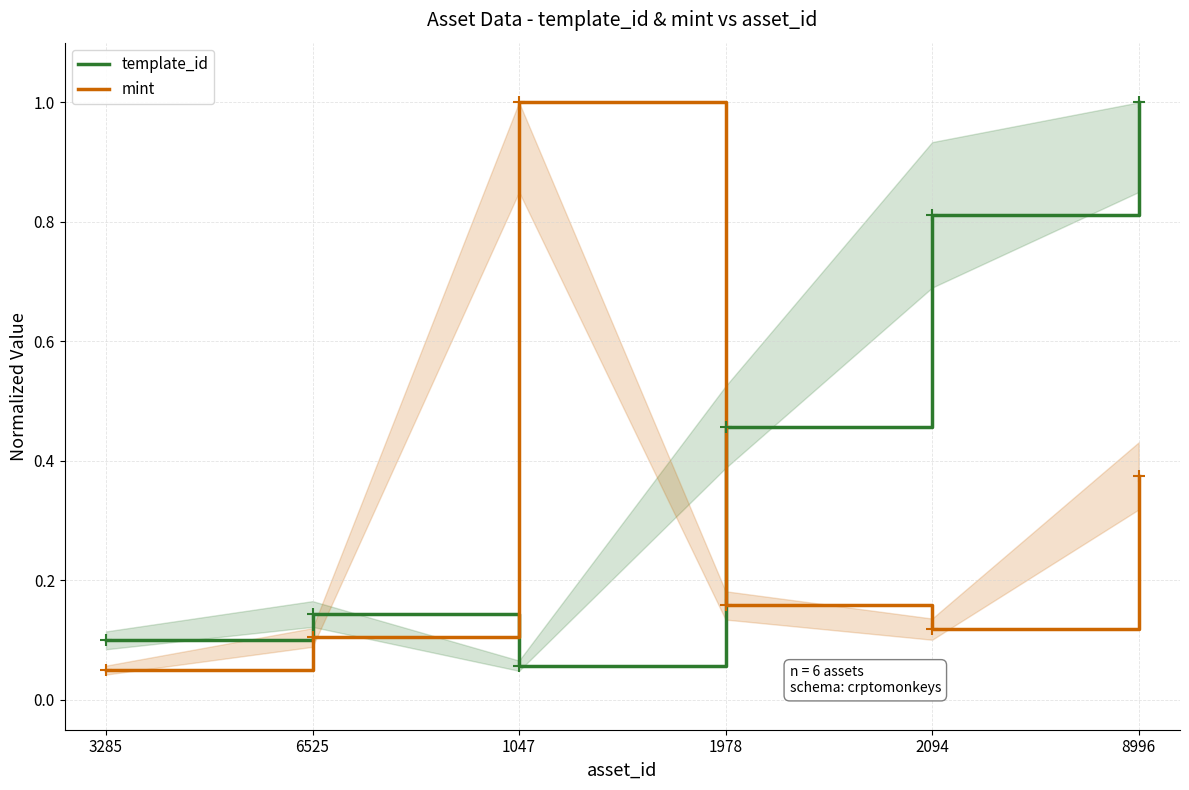

Read the mint value at 2094.

0.1